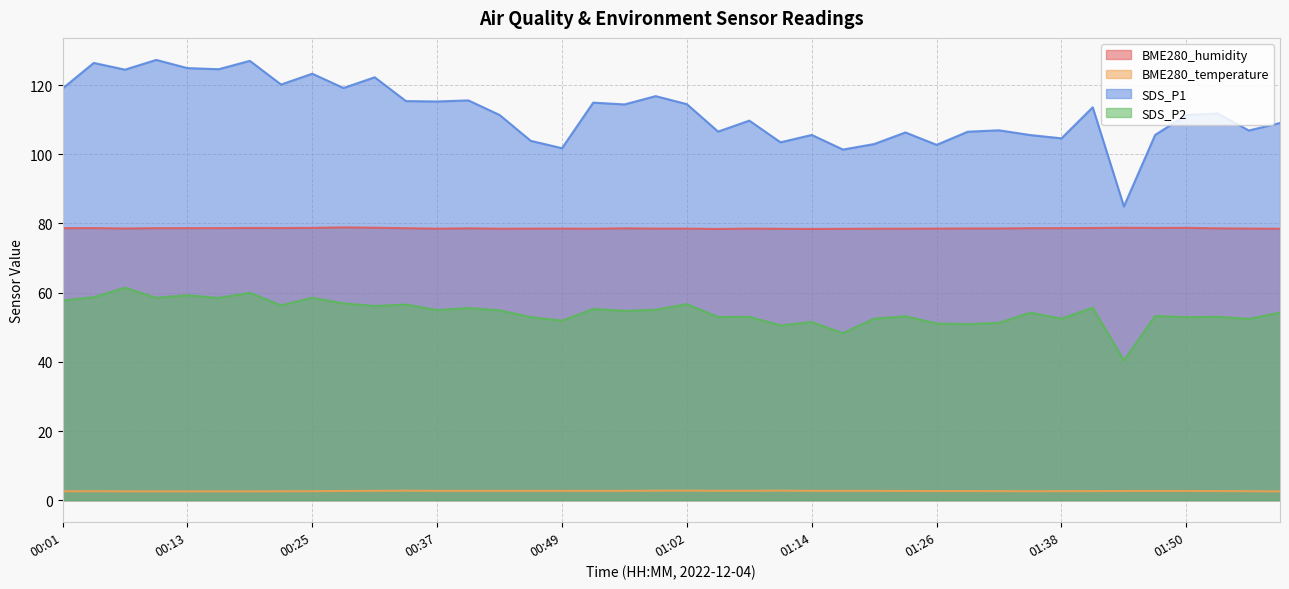

What is the highest value of the BME280_humidity series?

78.9